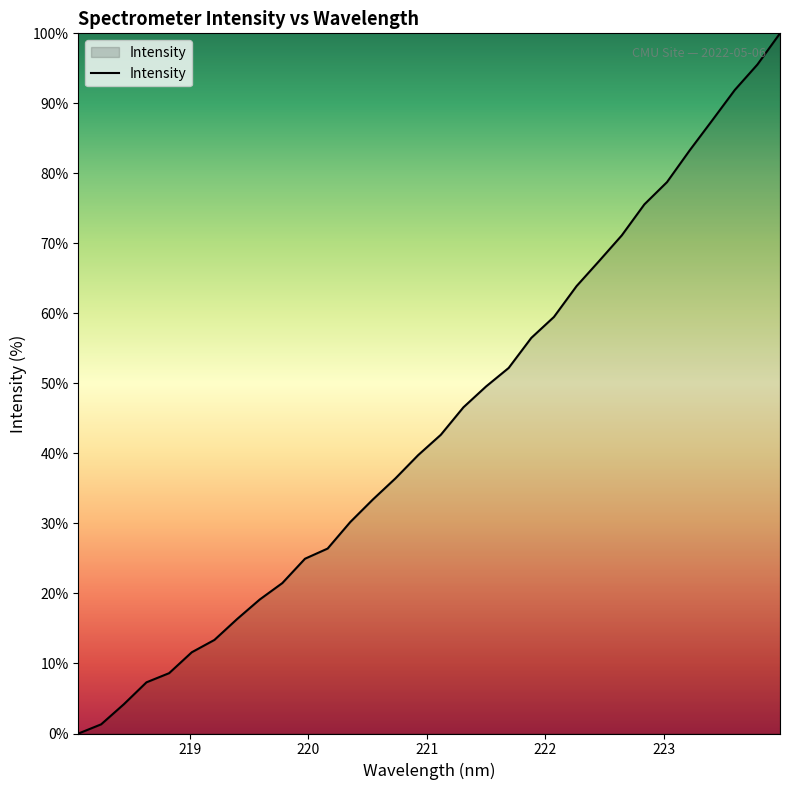

Reading right to left, transcribe all the data shown in this chart.

100.0	95.5	91.9	87.6	83.3	78.8	75.6	71.1	67.5	63.9	59.5	56.5	52.2	49.6	46.6	42.7	39.8	36.5	33.4	30.2	26.4	25.0	21.5	19.1	16.3	13.4	11.6	8.6	7.3	4.2	1.3	0.0